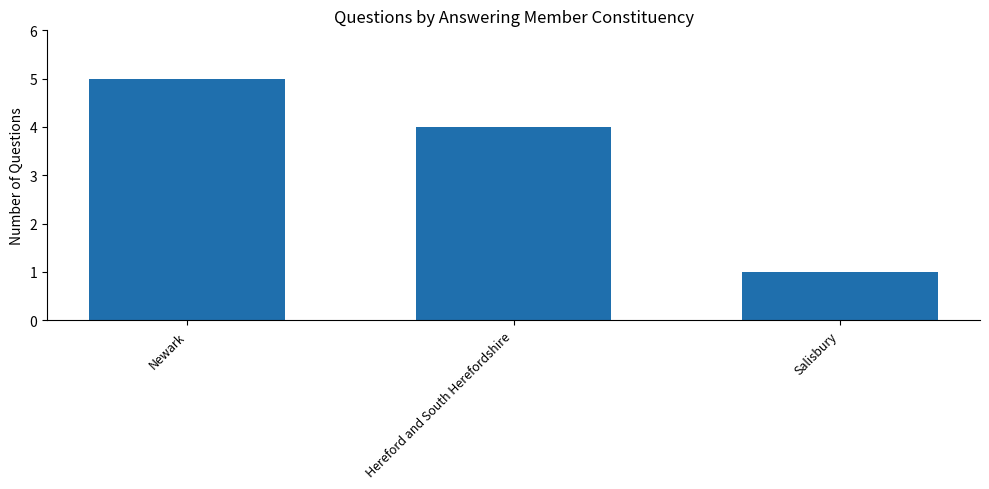

Reading left to right, extract all data points from this chart.

Newark=5	Hereford and South Herefordshire=4	Salisbury=1